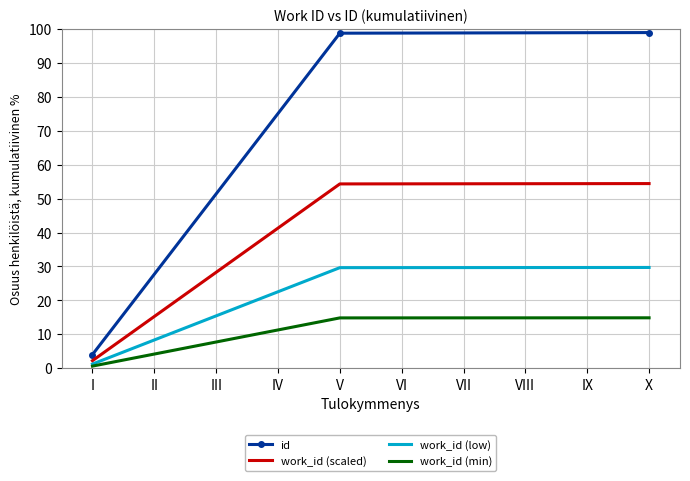

What is the greatest value displayed?

99.0